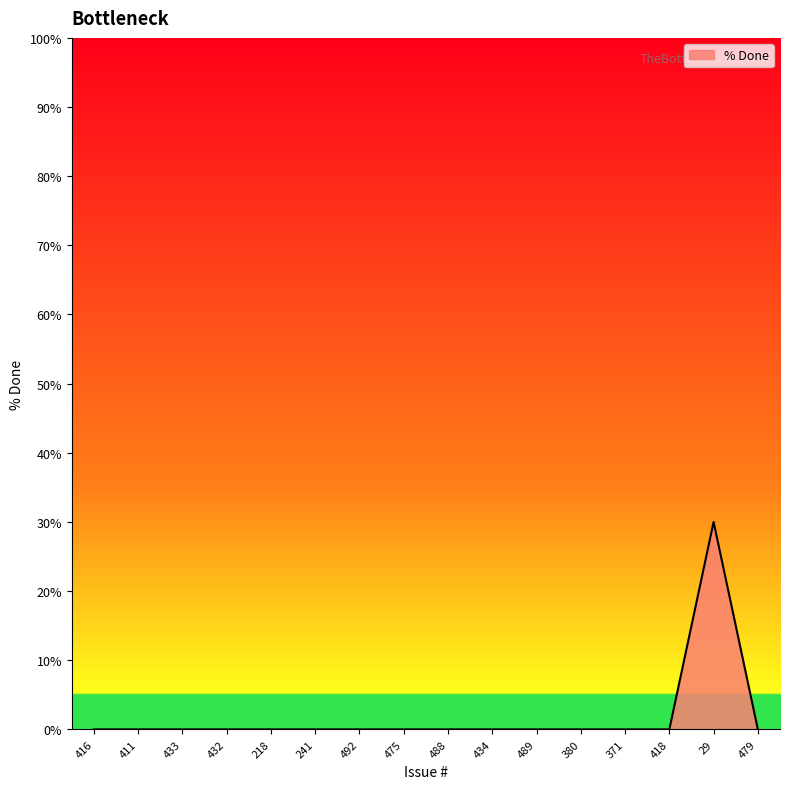

Does the chart have visible grid lines?

No